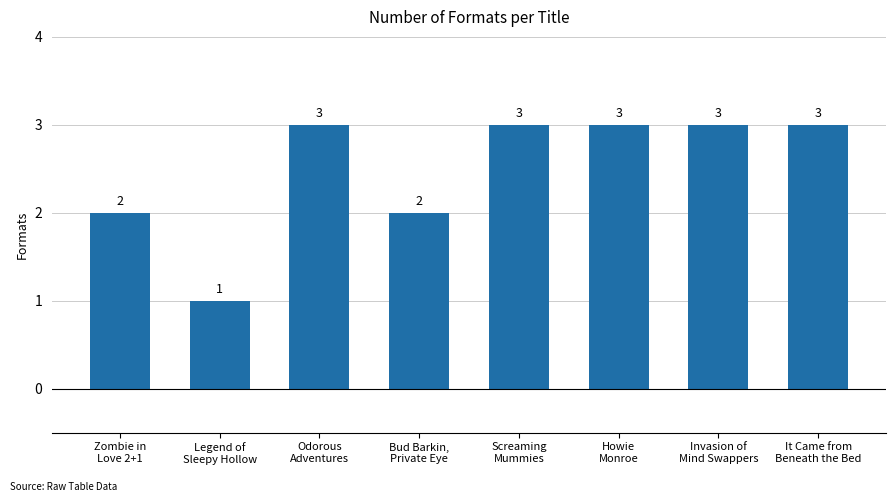

Count the values in the range 2 to 3.

7